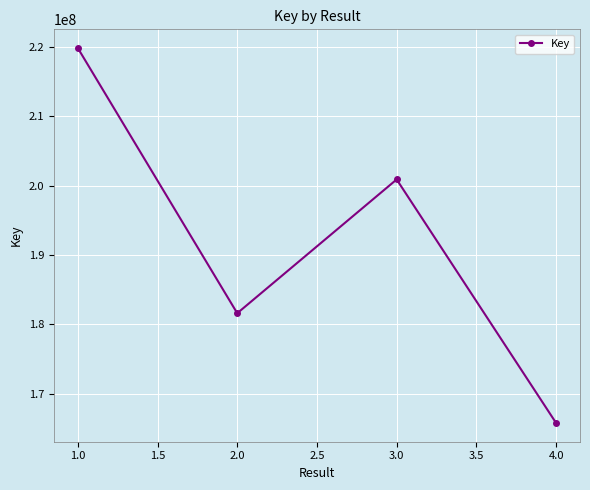

True or false: there are more than 1 points higher than both neighbors.

False